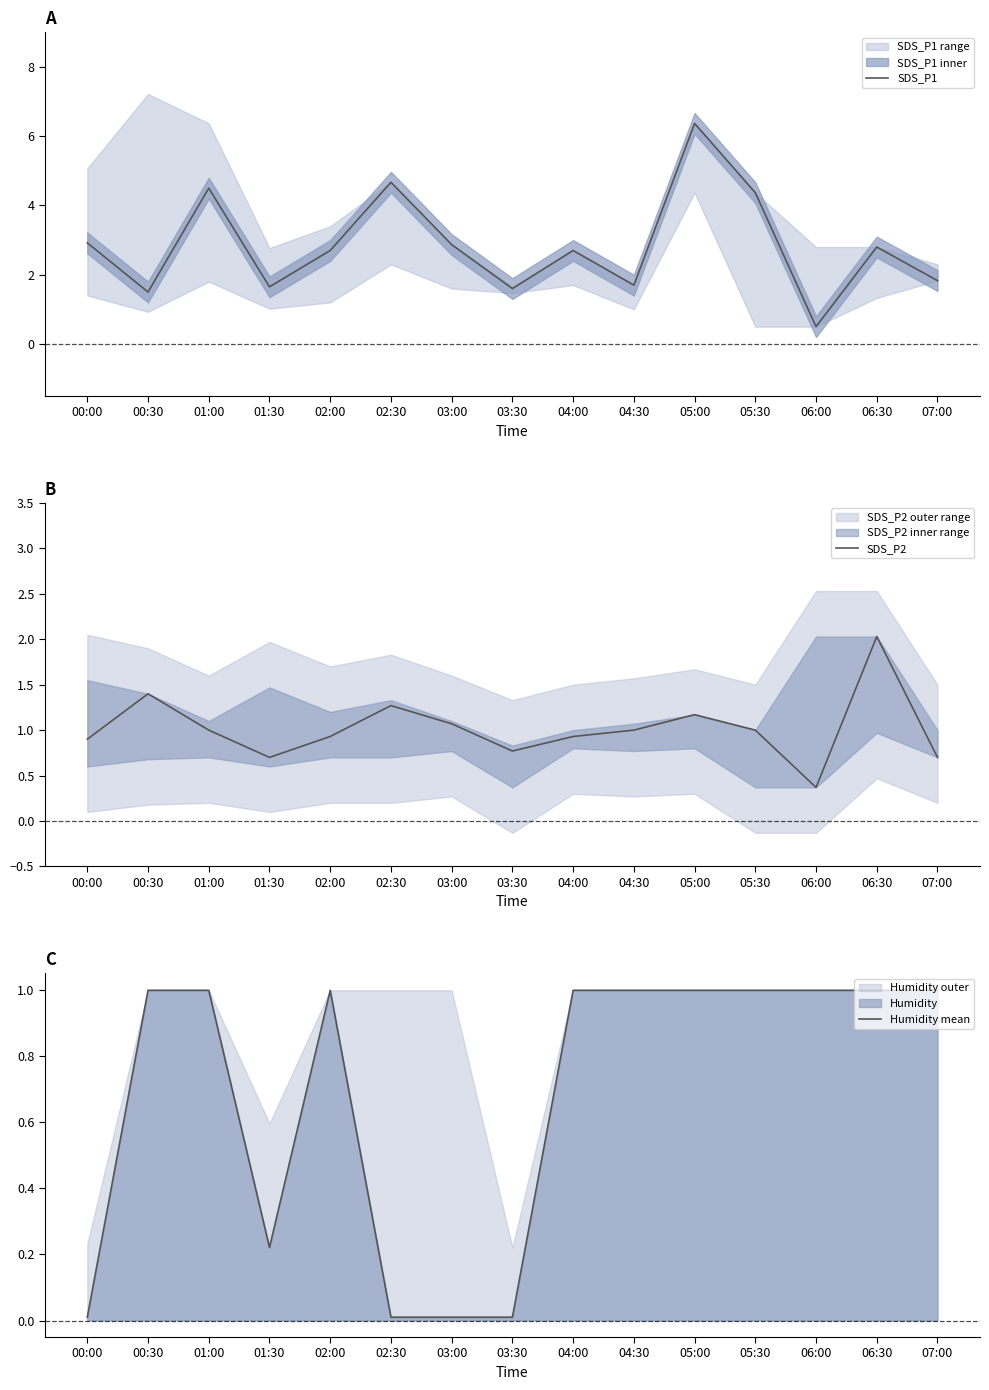

The SDS_P2 series shows 0.9 at 04:00. True or false?

True